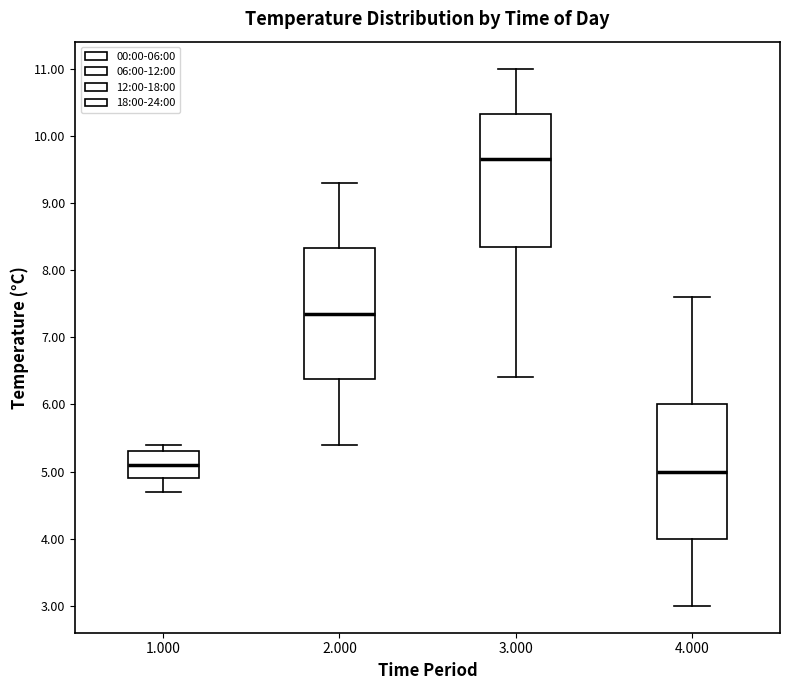

Reading left to right, read every box against the y-axis: the position of its median line, the range the box covers, and the ends of its whiskers. The values are not printed on the chart, so give them approximately, as read against the axis.

1.000: median 5.1, box 4.9 to 5.3, whiskers 4.7 to 5.4
2.000: median 7.4, box 6.4 to 8.3, whiskers 5.4 to 9.3
3.000: median 9.7, box 8.4 to 10.3, whiskers 6.4 to 11.0
4.000: median 5.0, box 4.0 to 6.0, whiskers 3.0 to 7.6